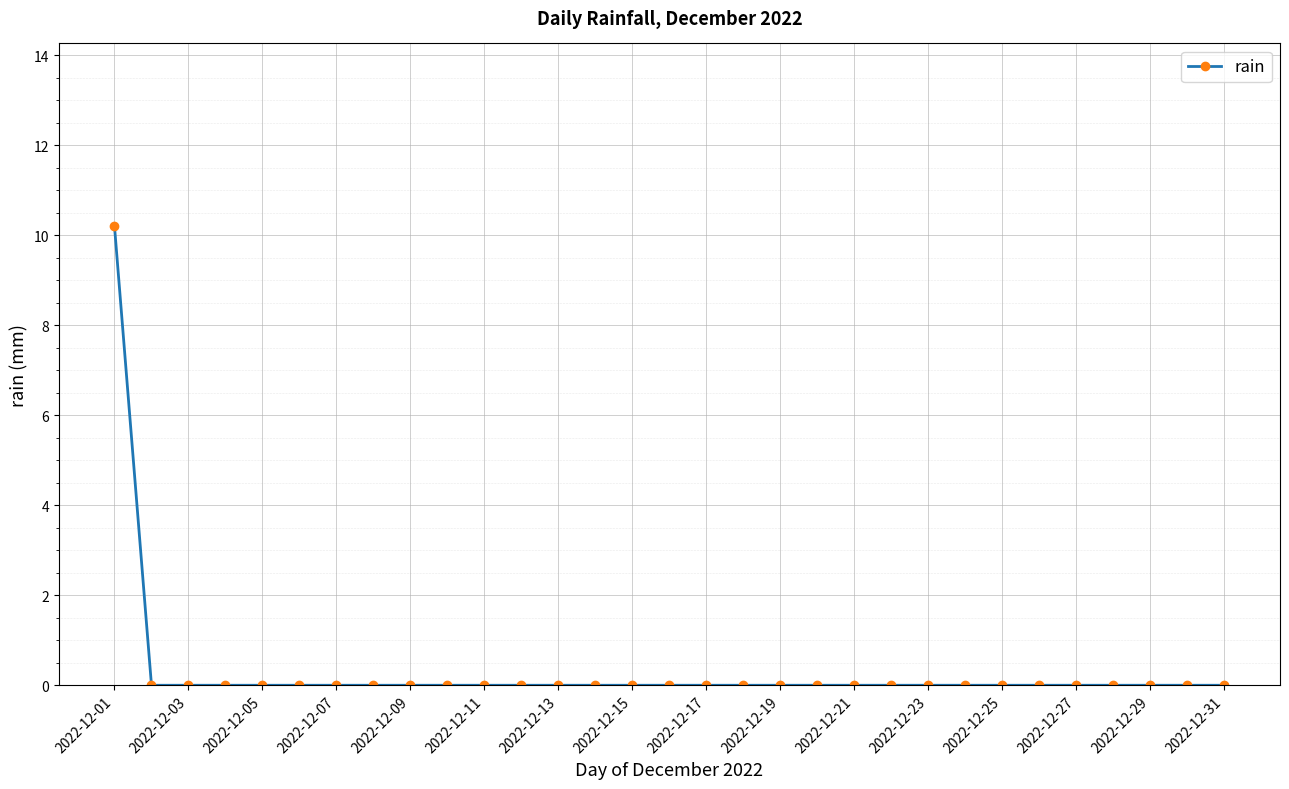

What is the maximum value shown in the chart?

10.2